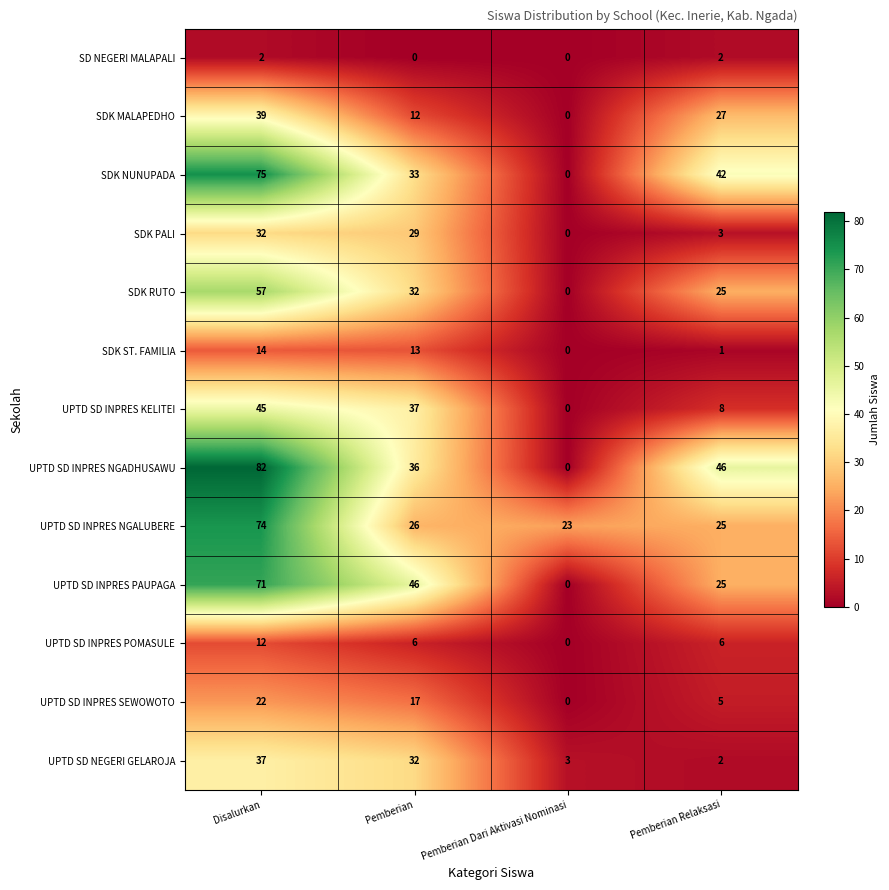

Between Pemberian and Pemberian Dari Aktivasi Nominasi, which series saw the biggest shift?

UPTD SD INPRES PAUPAGA